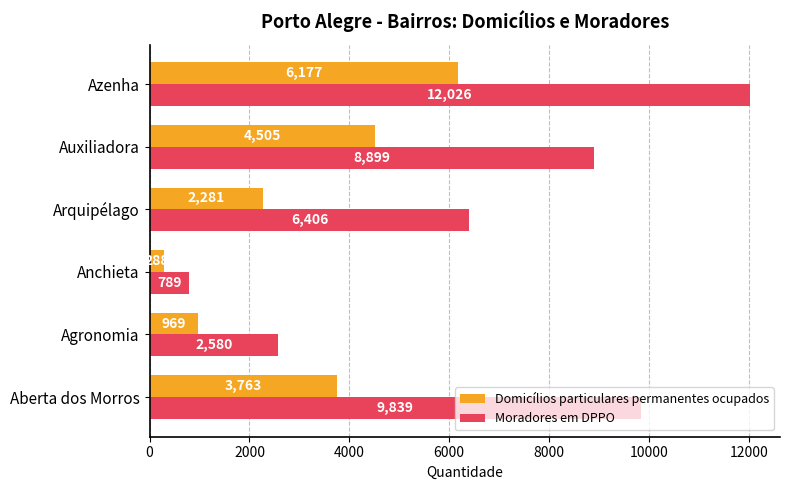

What is the sum of the Domicílios particulares permanentes ocupados values at Azenha and Arquipélago?

8458